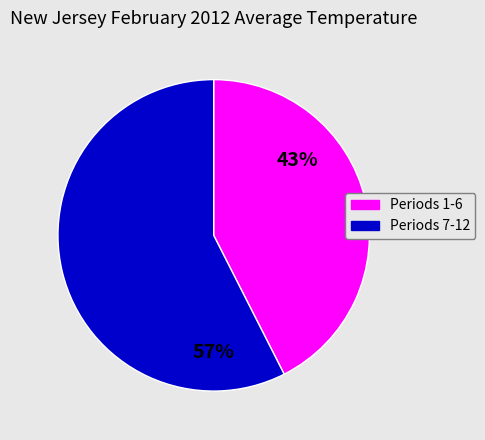

Is there any slice that represents more than half of the pie?

Yes